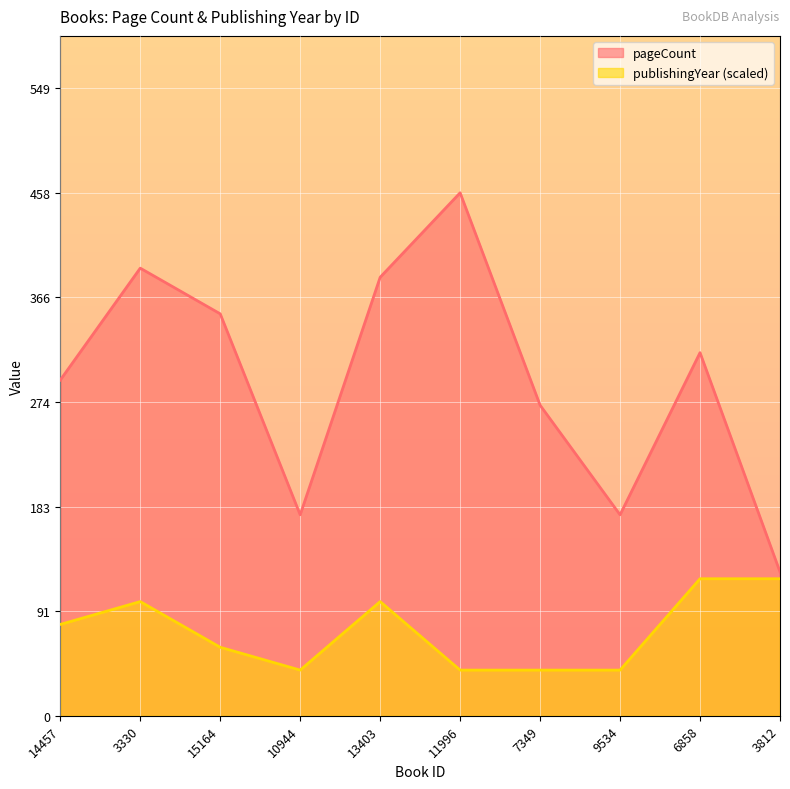

List the series in order of their overall mean, highest first.

pageCount, publishingYear (scaled)